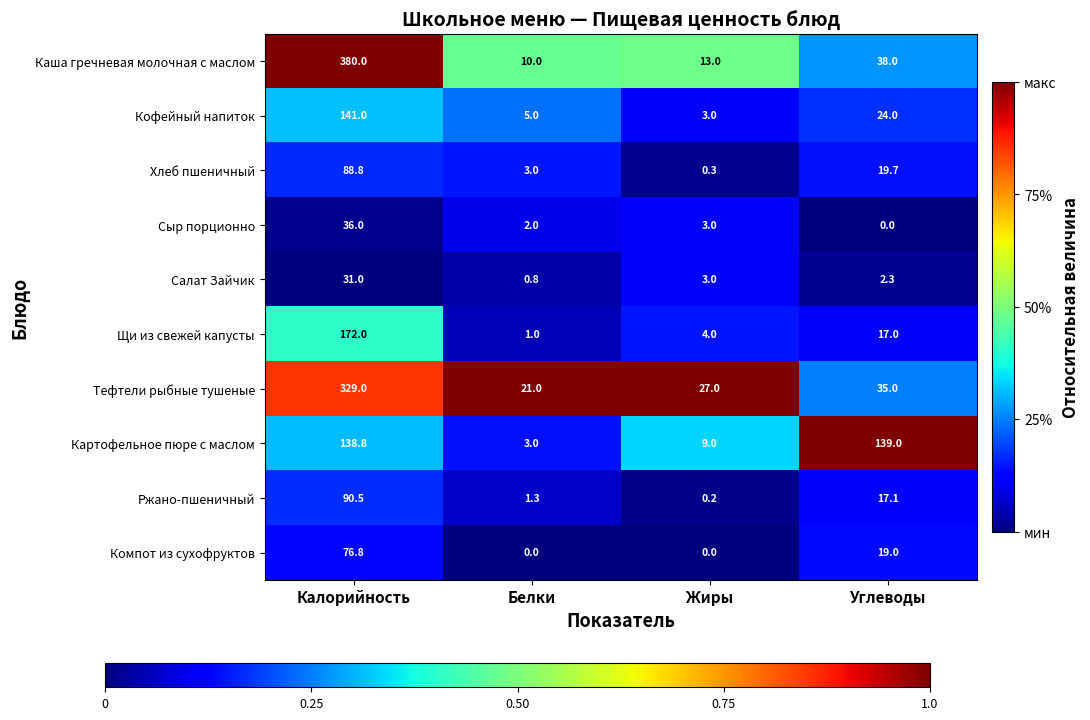

Is the value of Ржано-пшеничный at Белки greater than the value of Компот из сухофруктов at Жиры?

Yes